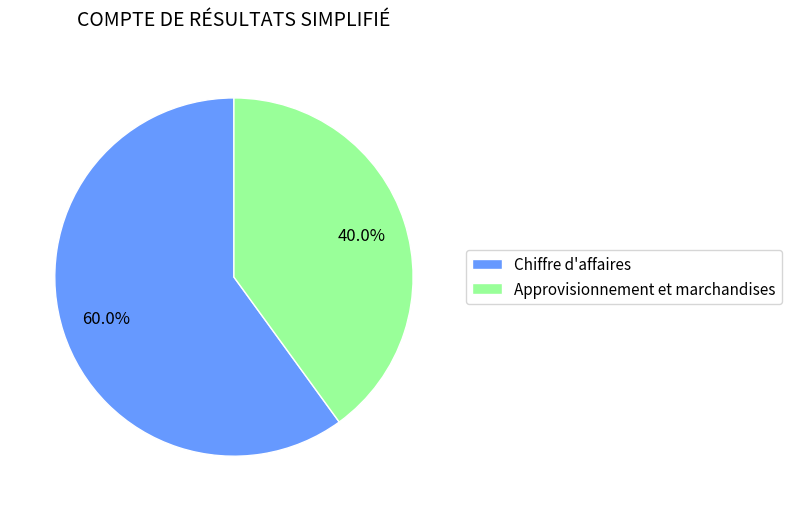

The Chiffre d'affaires slice represents 60% of the pie. True or false?

True